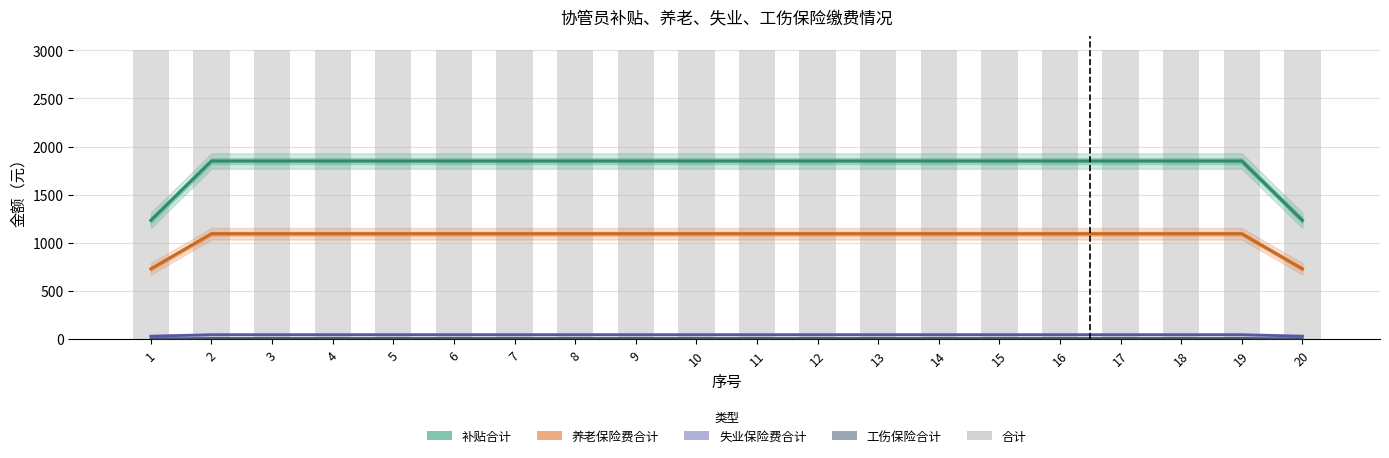

Which series has the widest spread of values?

补贴合计